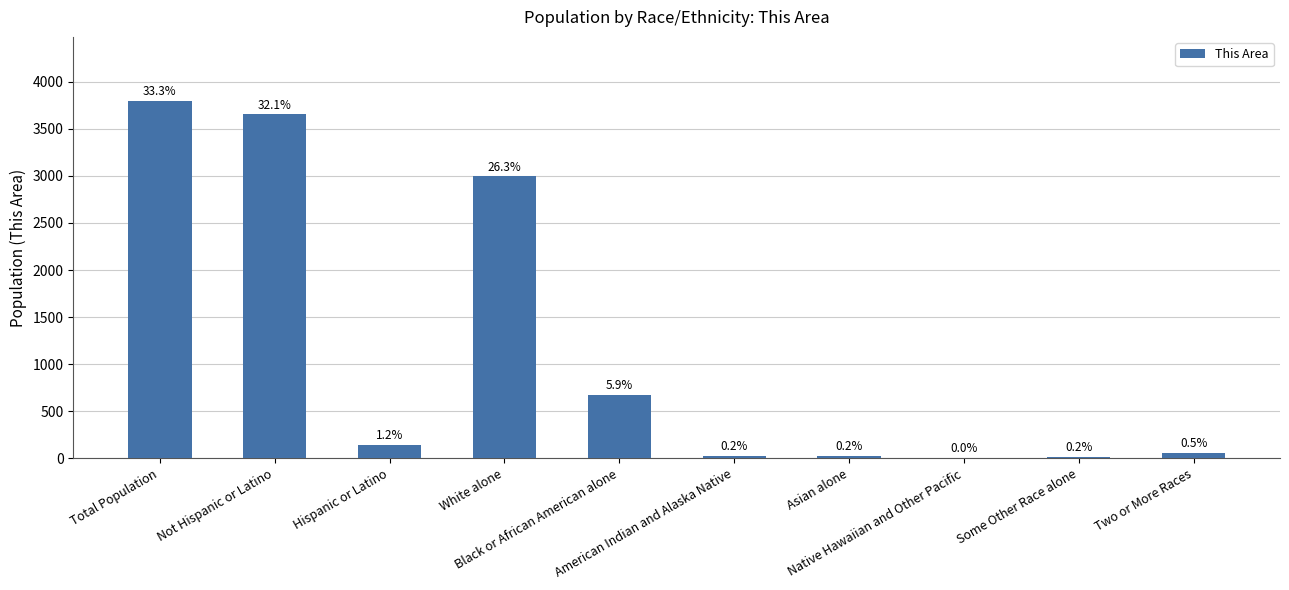

Are the bars horizontal?

No